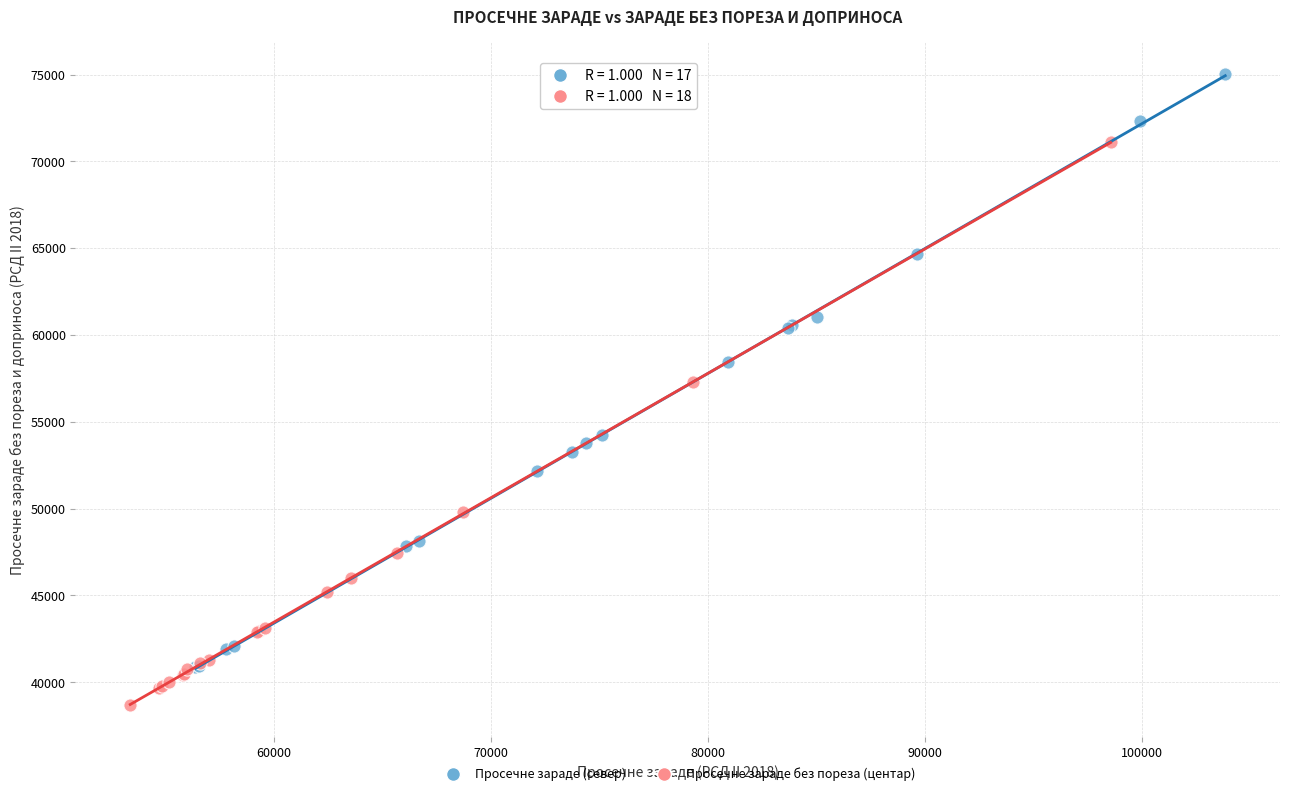

Which series reaches the maximum Y coordinate?

Просечне зараде (север)